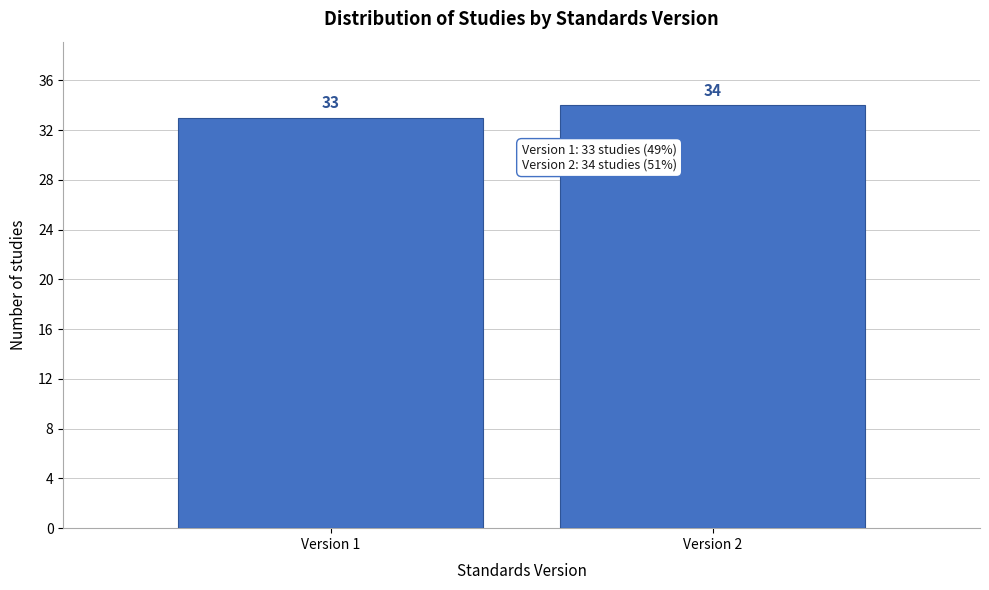

Reading left to right, extract all data points from this chart.

Version 1=33	Version 2=34